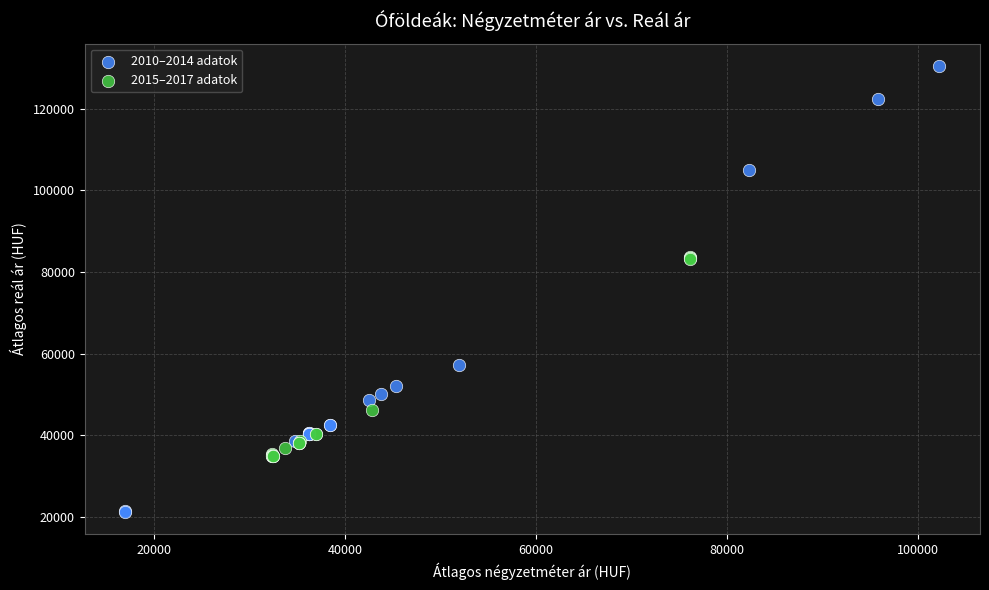

Which series has the widest spread of Y values?

2010–2014 adatok